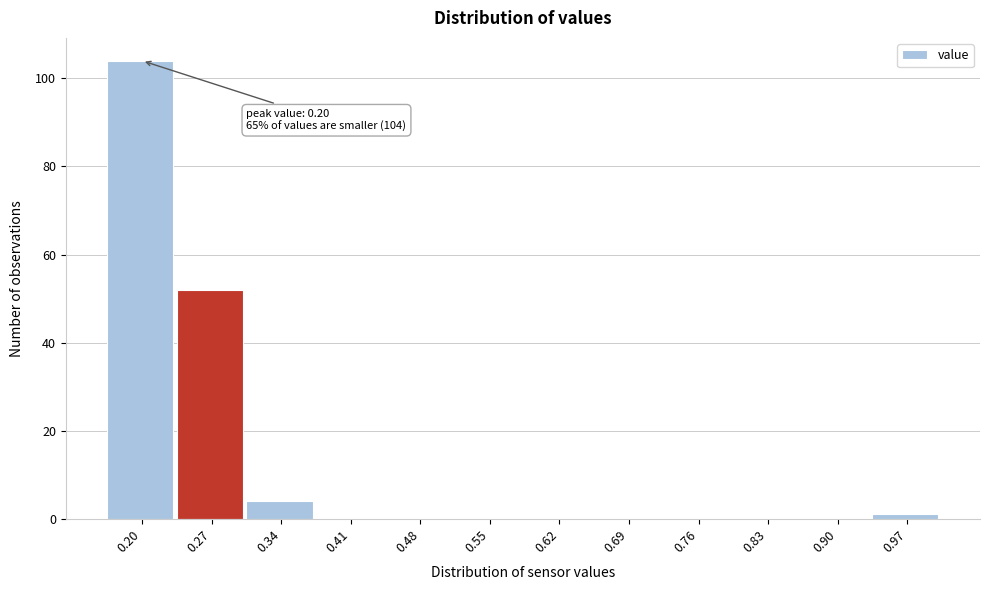

Reading right to left, list all the values displayed in this chart.

0.97=1	0.90=0	0.83=0	0.76=0	0.69=0	0.62=0	0.55=0	0.48=0	0.41=0	0.34=4	0.27=52	0.20=104